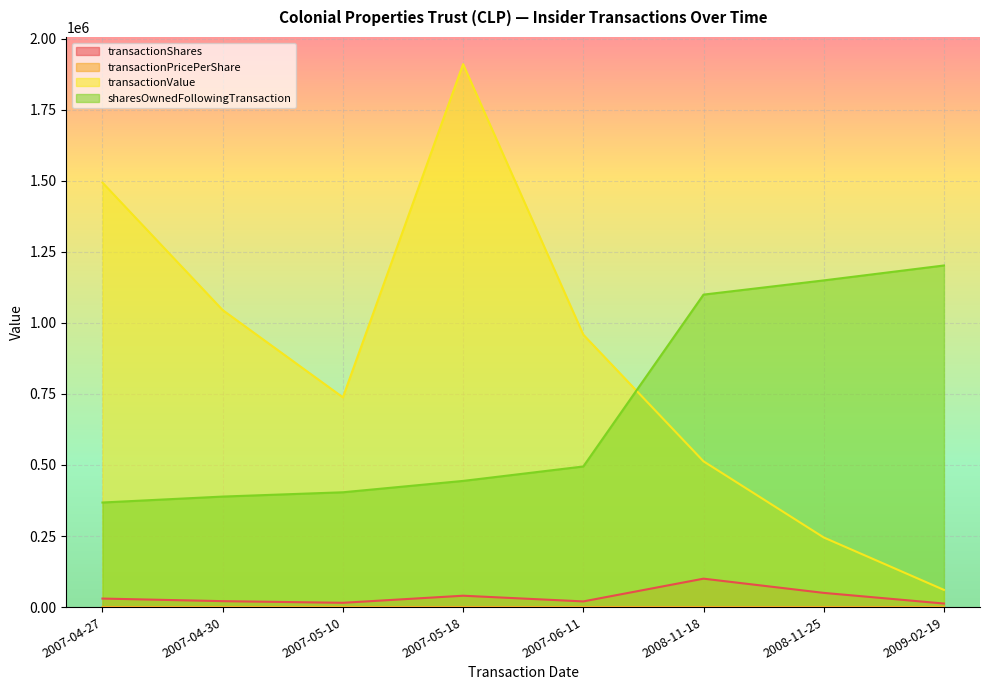

What is the highest value of the transactionPricePerShare series?

50.0